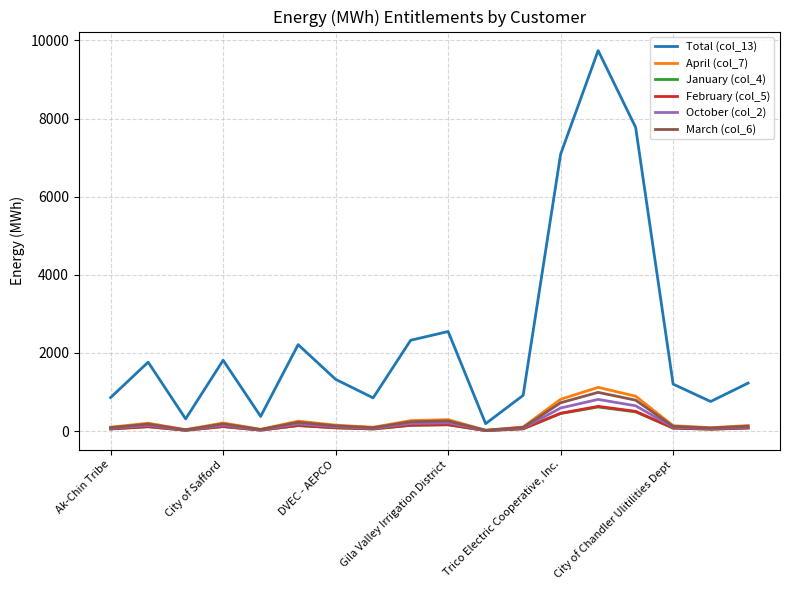

Which series has the widest spread of values?

Total (col_13)